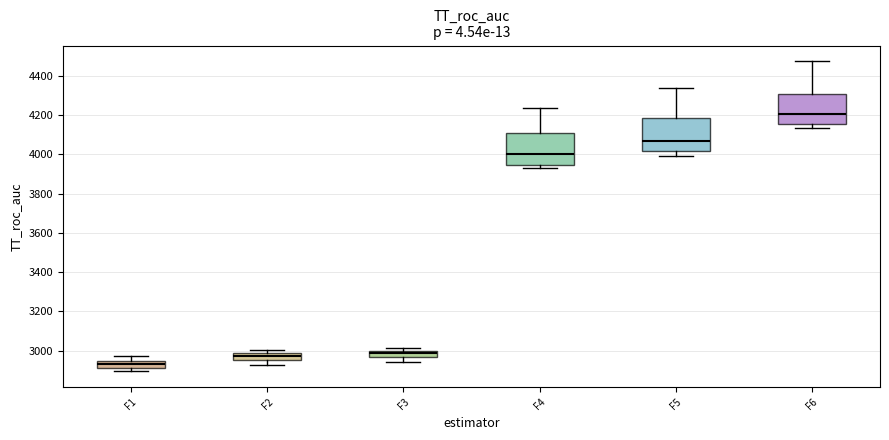

Reading left to right, transcribe this box plot: for each box, give where its median line is, the range the box spans, and where its two whiskers end, as read against the y-axis. The values are not printed on the chart, so give them approximately, as read against the axis.

F1: median 2940 (inside the box), box 2920 to 2940, whiskers 2900 to 2980
F2: median 2980 (inside the box), box 2960 to 2980, whiskers 2920 to 3000
F3: median 2980, box 2960 to 3000, whiskers 2940 to 3020
F4: median 4000, box 3940 to 4100, whiskers 3920 to 4240
F5: median 4080, box 4020 to 4180, whiskers 4000 to 4340
F6: median 4200, box 4160 to 4300, whiskers 4140 to 4480